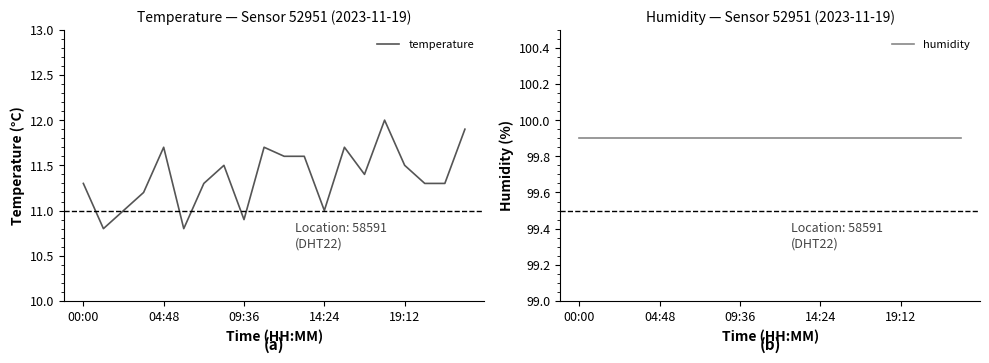

What is the average value of the temperature series?

11.4